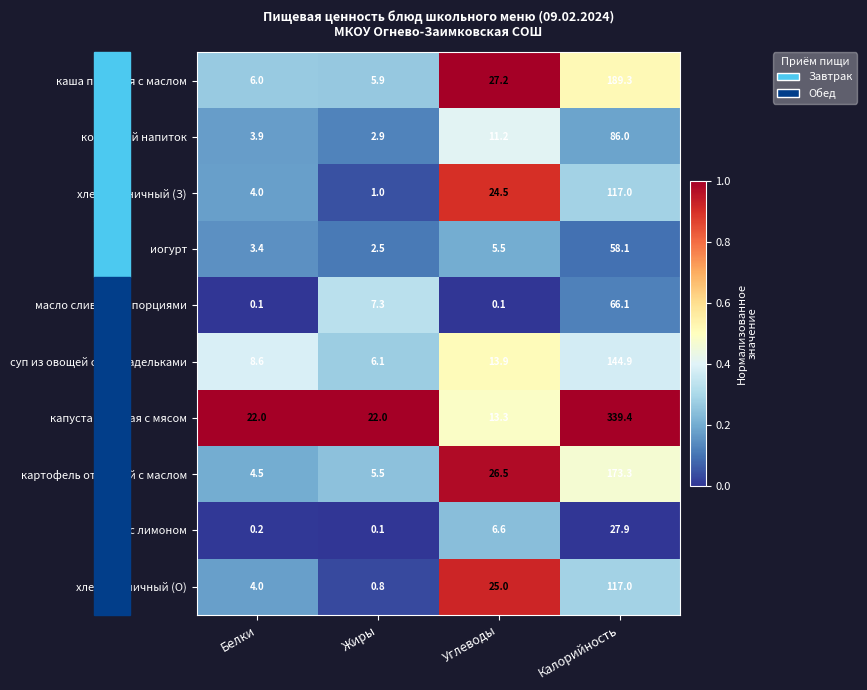

At which category is the sum across all series the highest?

Калорийность